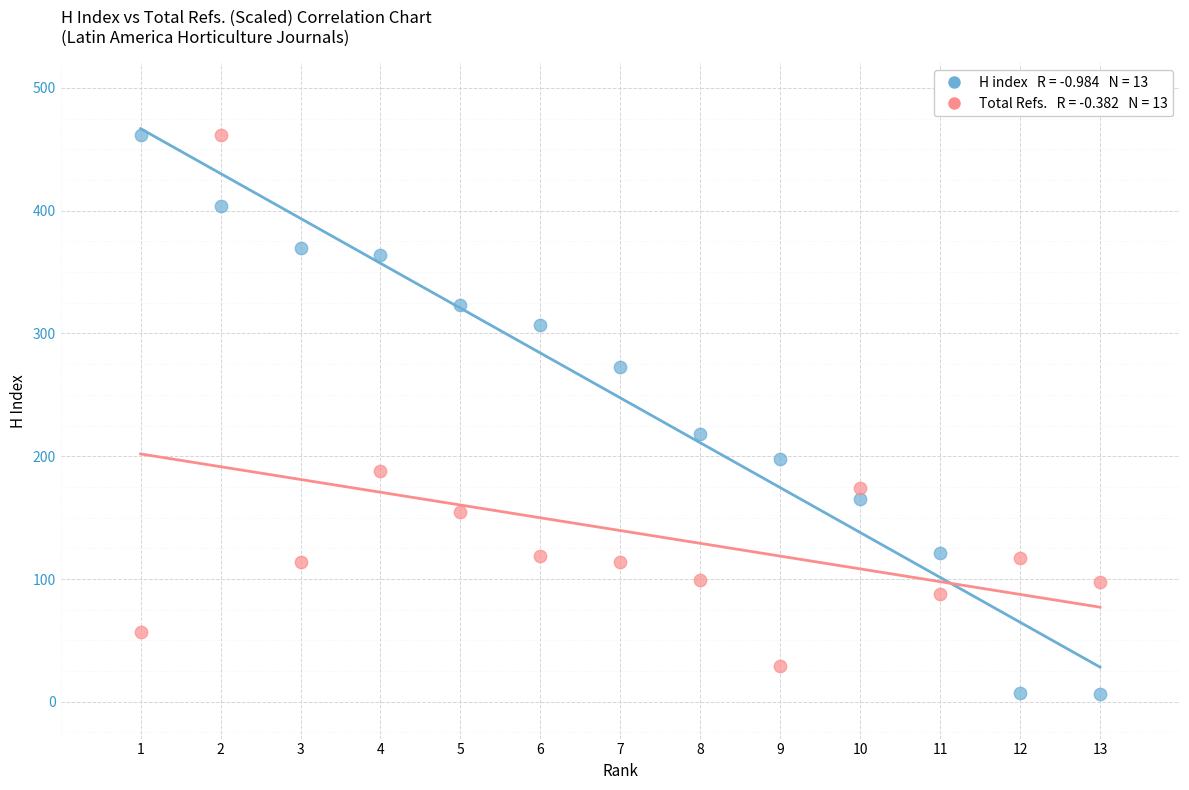

Across all series, what Y value is closest to 234?

218.0